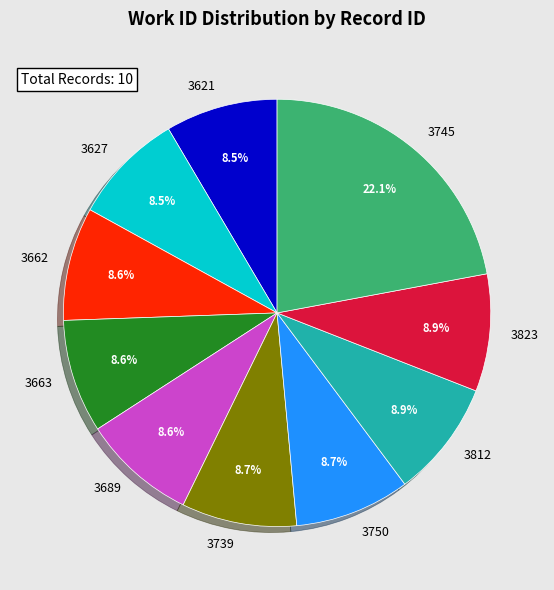

True or false: 3663 accounts for 9% of the total.

True